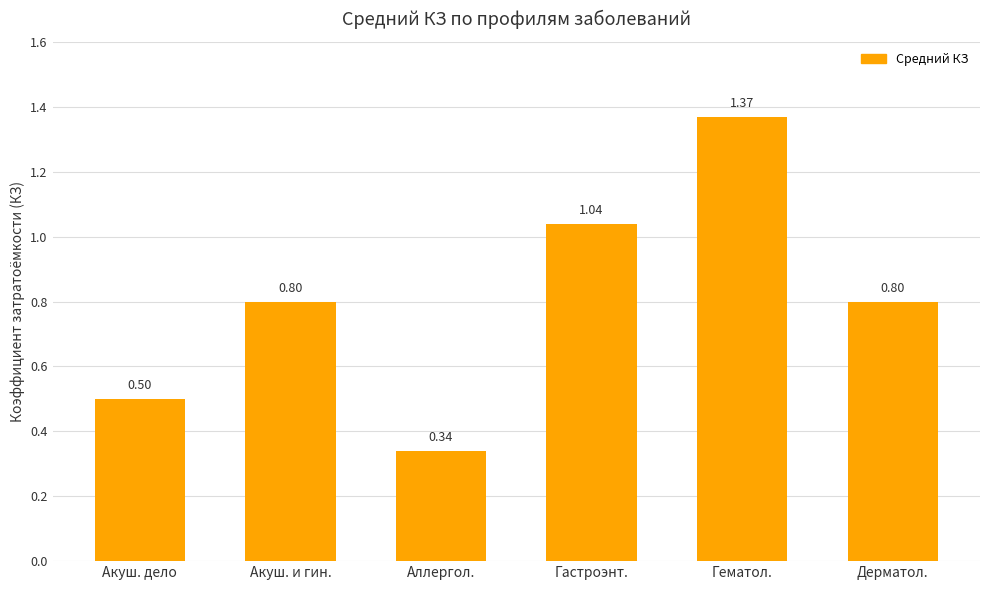

How many categories are shown in the chart?

6